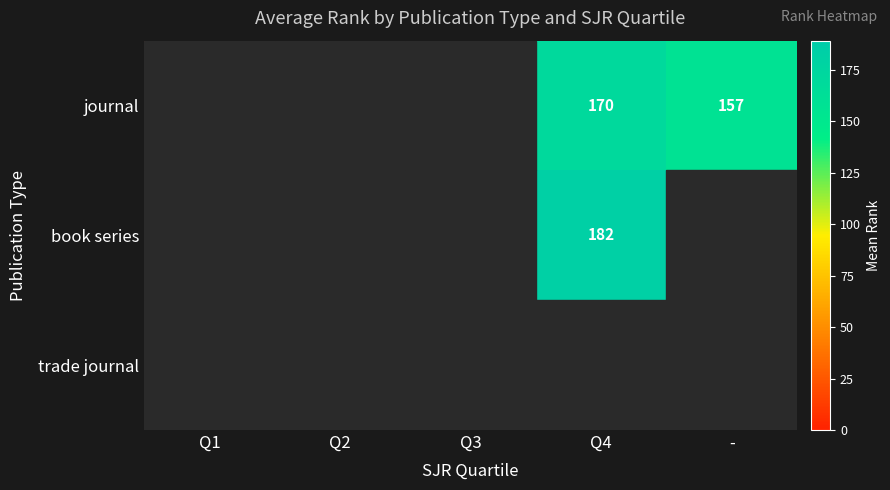

List the labels in order of book series value, largest first.

Q4, Q1, Q2, Q3, -